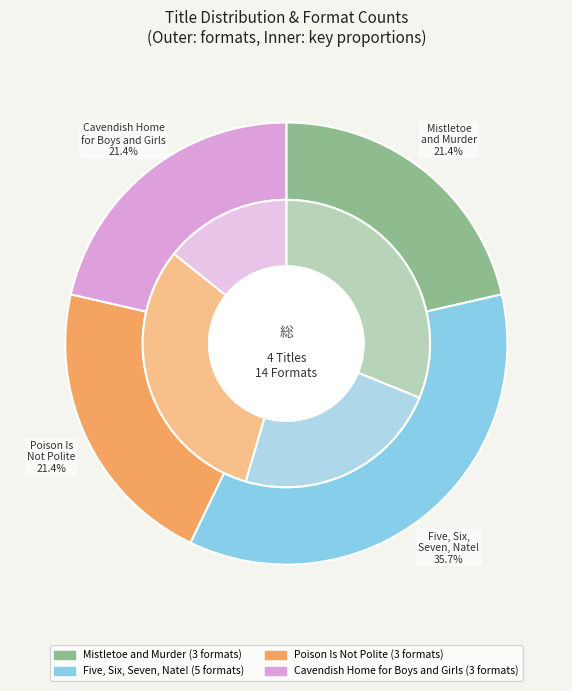

True or false: Mistletoe and Murder accounts for 39% of the total.

False